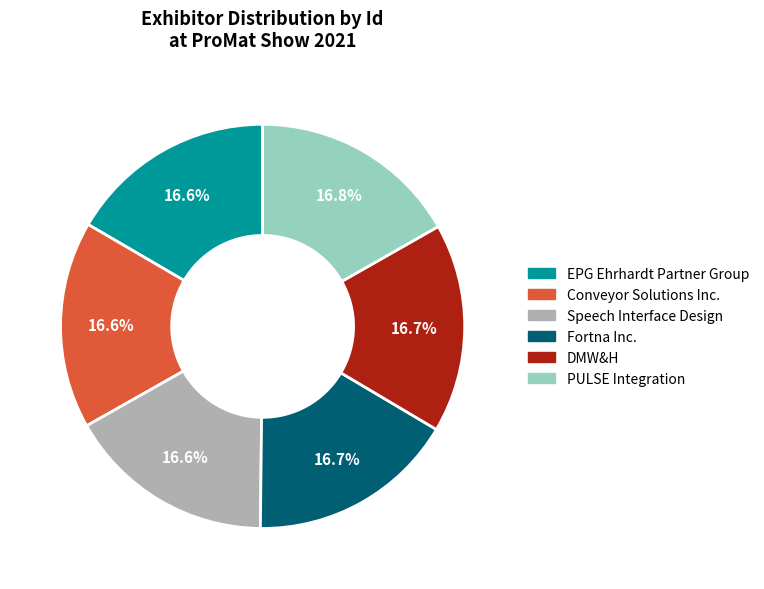

Does DMW&H account for over 50% of the chart?

No